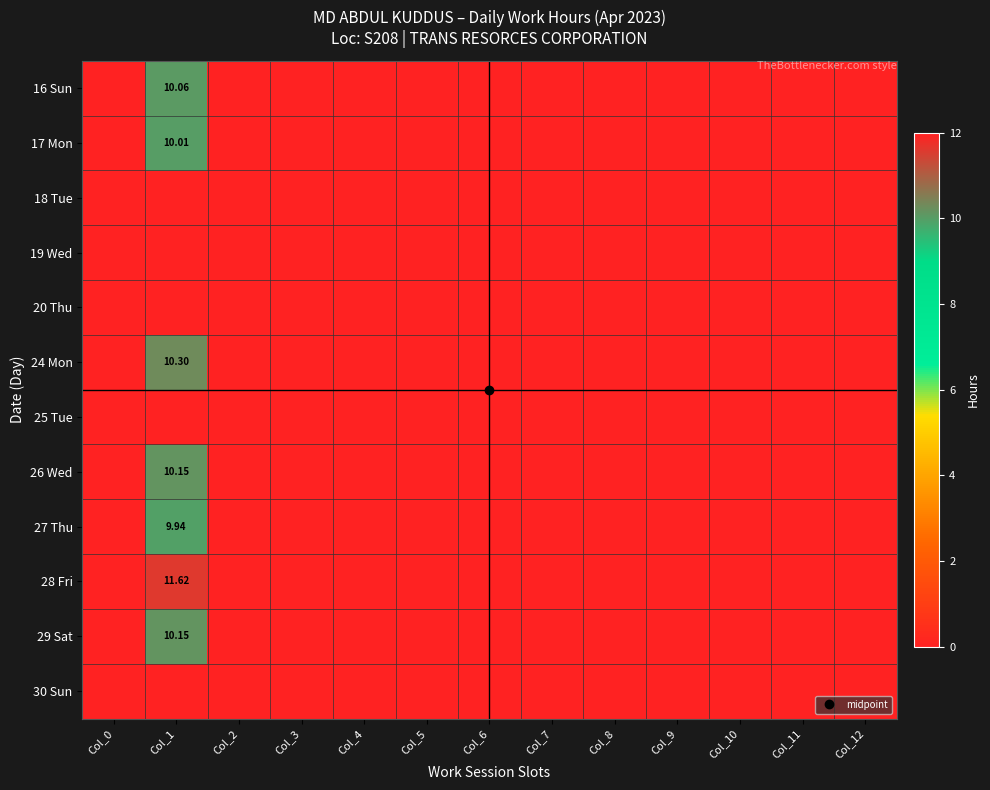

Is the value of 19 Wed at Col_7 greater than the value of 24 Mon at Col_5?

No